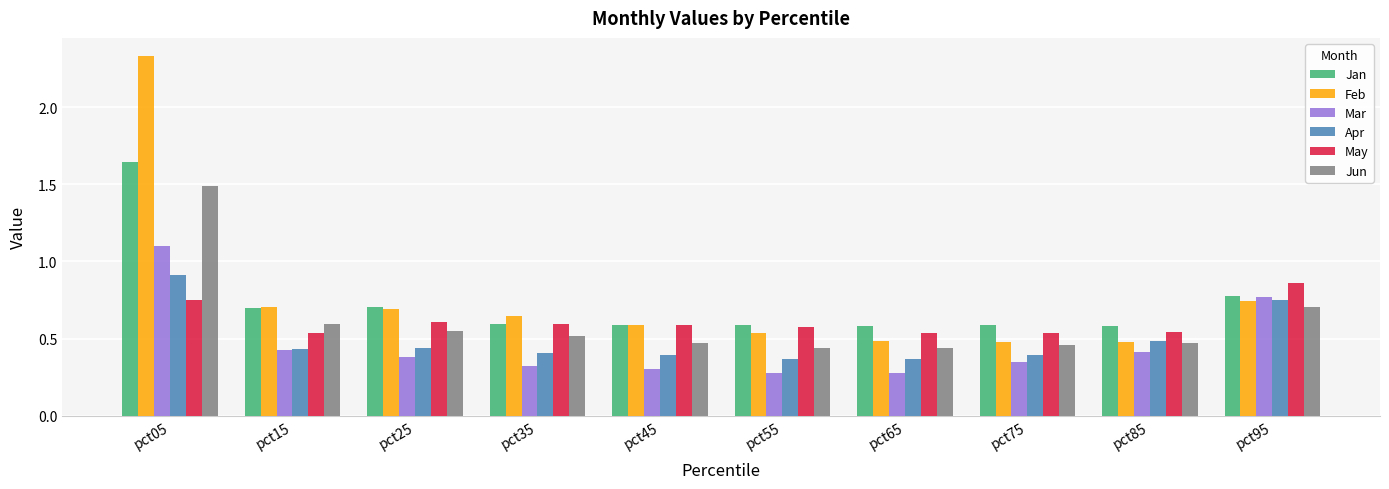

The value of Jan at pct25 is 0.7. True or false?

True